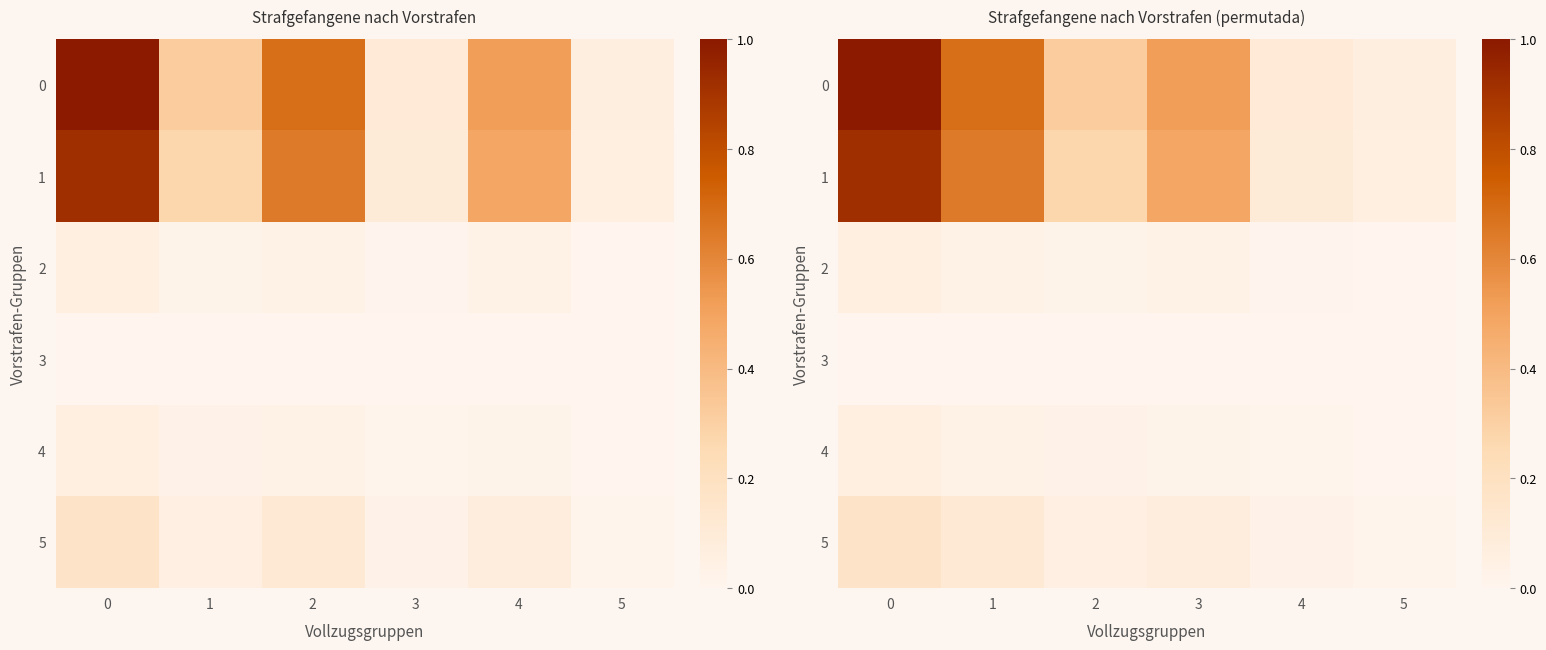

How many categories are shown in the chart?

6